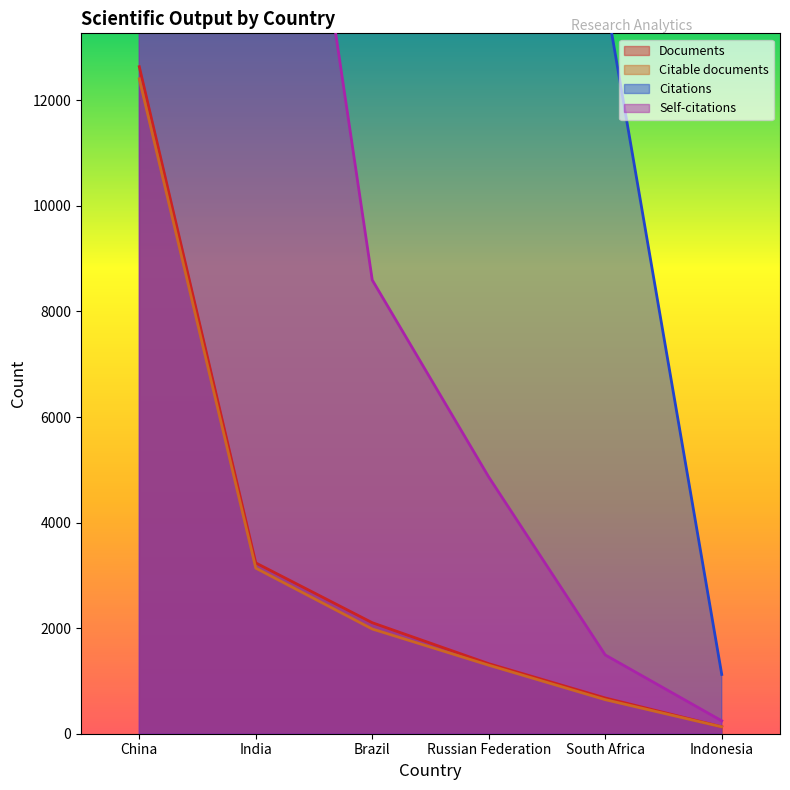

What is the greatest value displayed?

216368